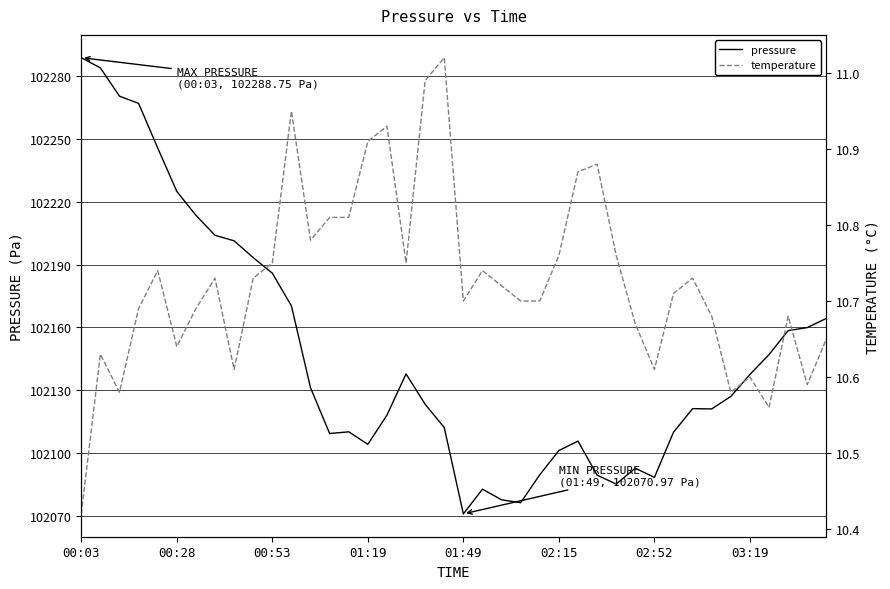

The value of temperature at 38 is 10.6. True or false?

True